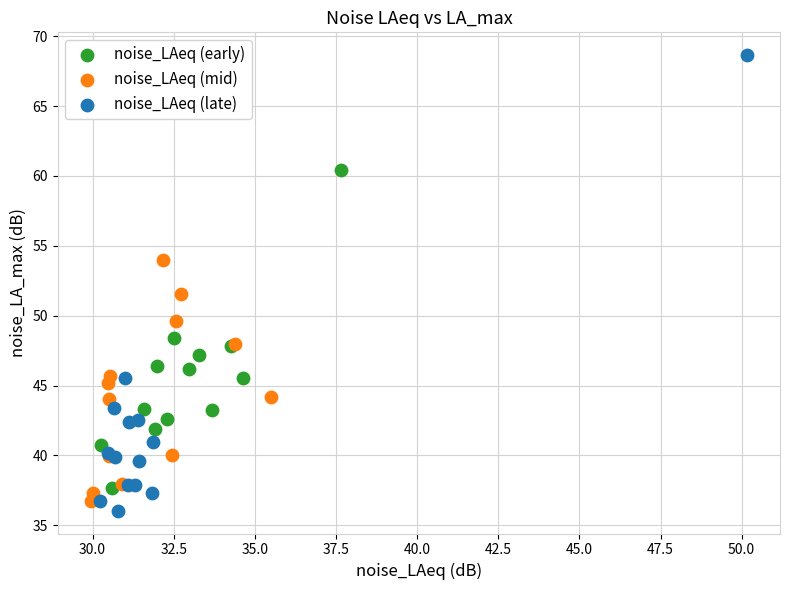

Which series contains the highest Y value?

noise_LAeq (late)